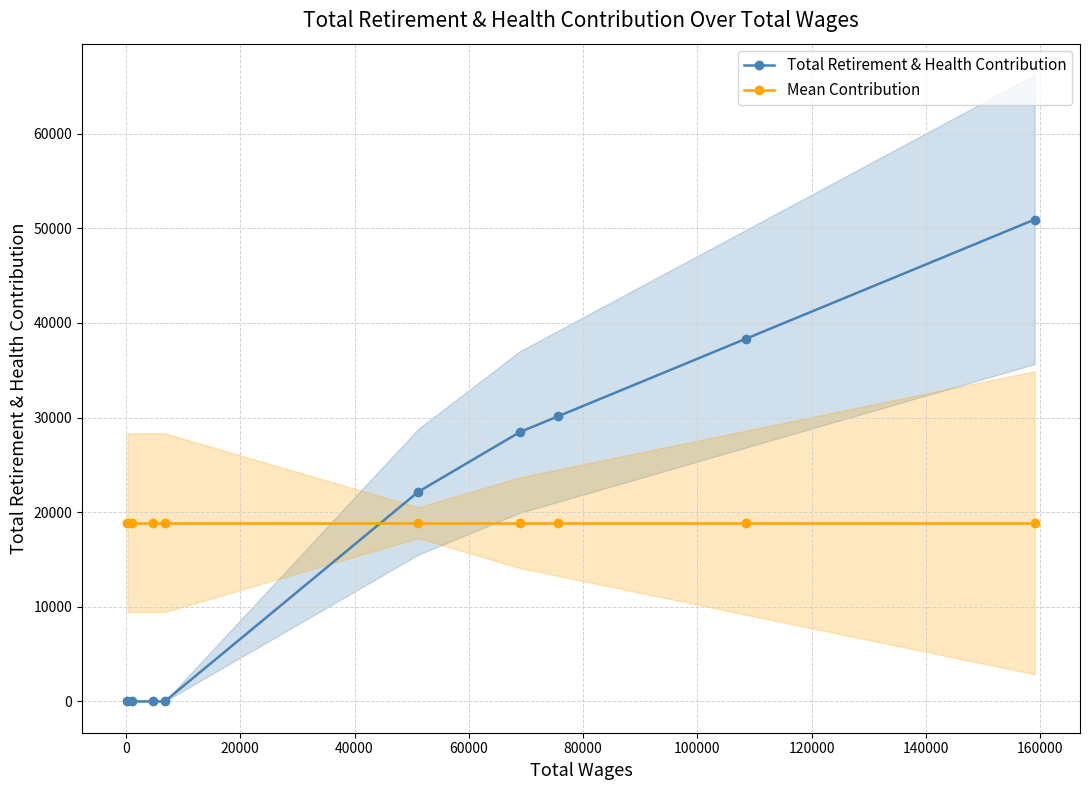

What is the highest value of the Total Retirement & Health Contribution series?

50936